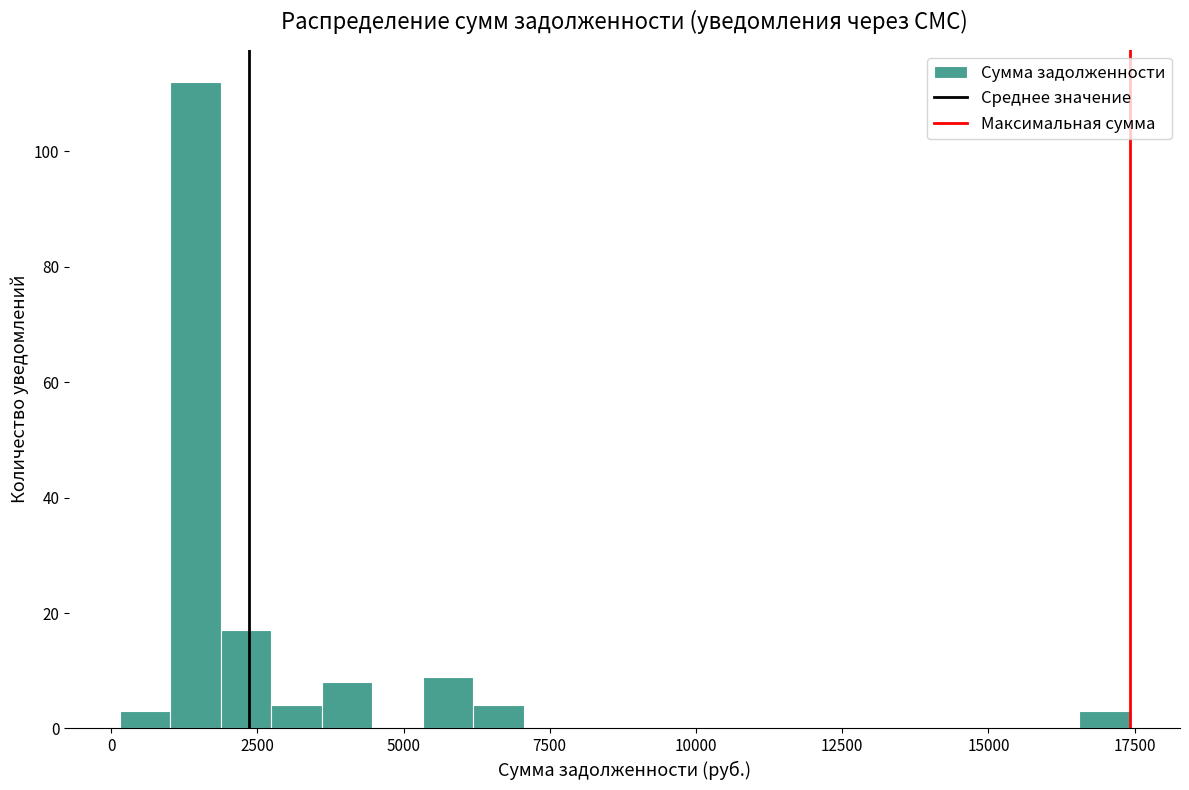

Around what value on the x-axis is the tallest bar? Give the approximate position of its centre, as read against the axis.

1500